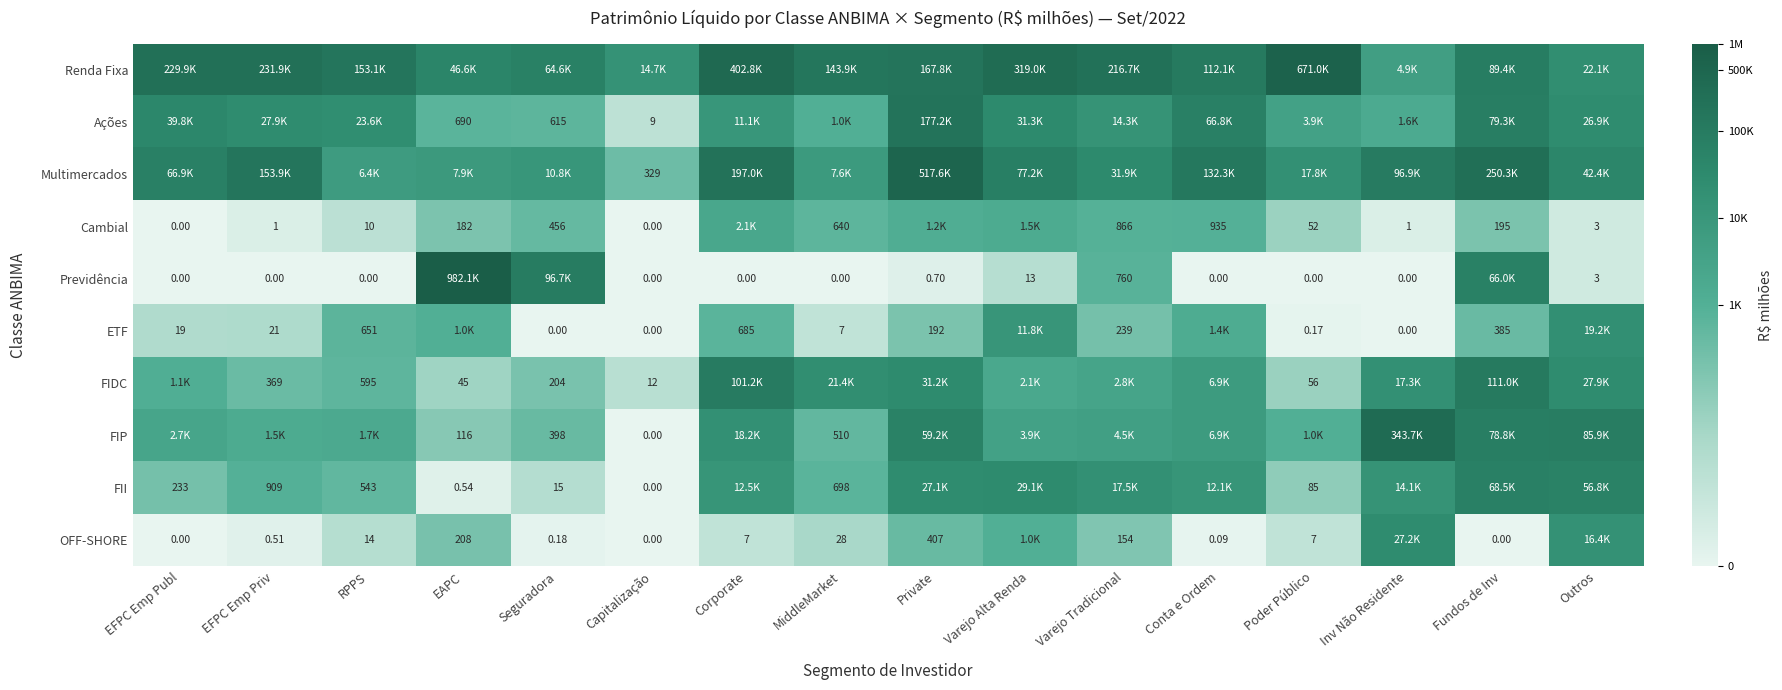

The value of Cambial at EFPC Emp Priv is 1.1. True or false?

False